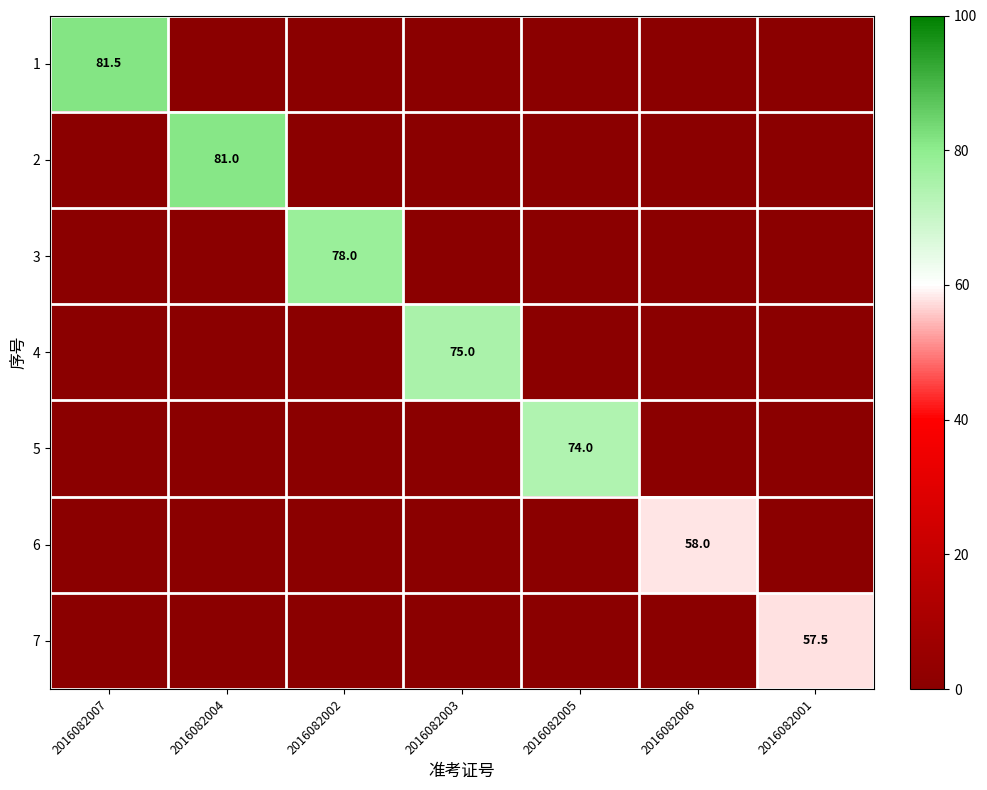

What is the average value of the 3 series?

11.1